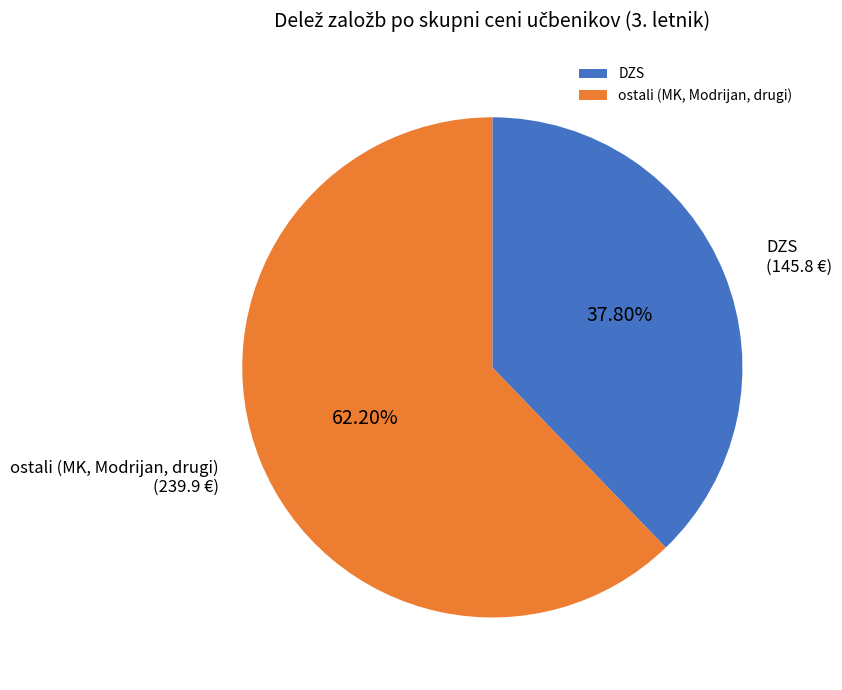

Between ostali (MK, Modrijan, drugi) and DZS, which is larger?

ostali (MK, Modrijan, drugi)